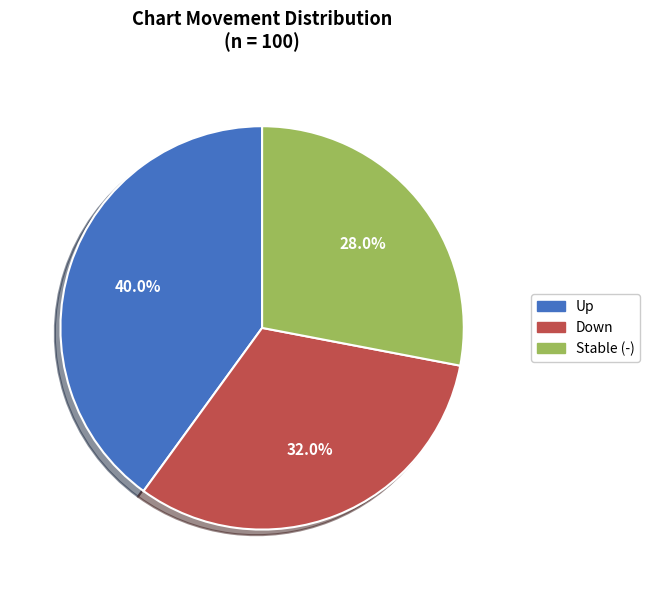

Approximately how many times larger is the value at Up compared to Stable (-)?

1.4